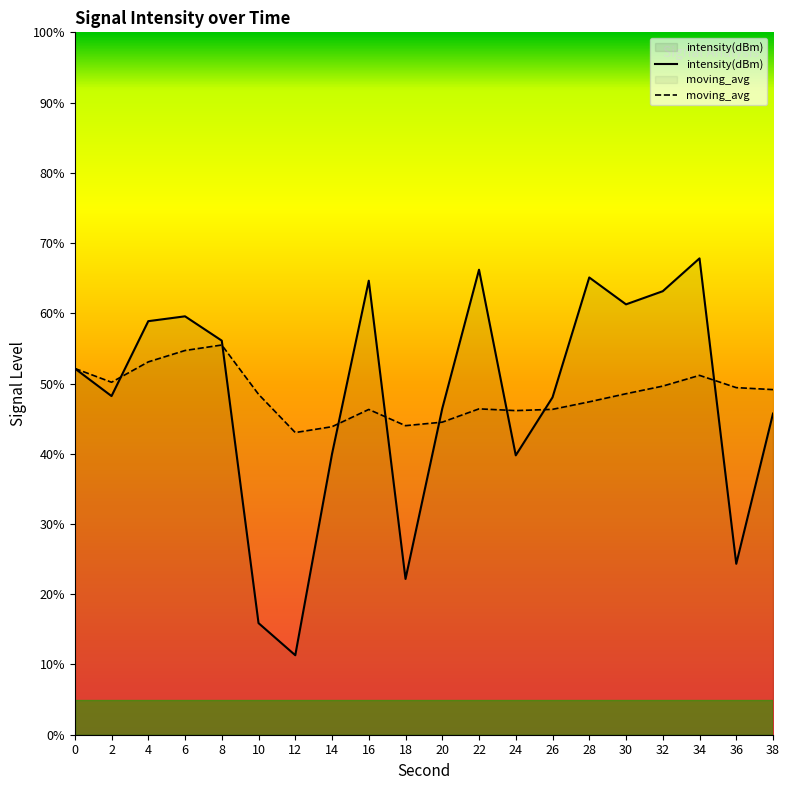

What is the sum of all moving_avg values?

969.9